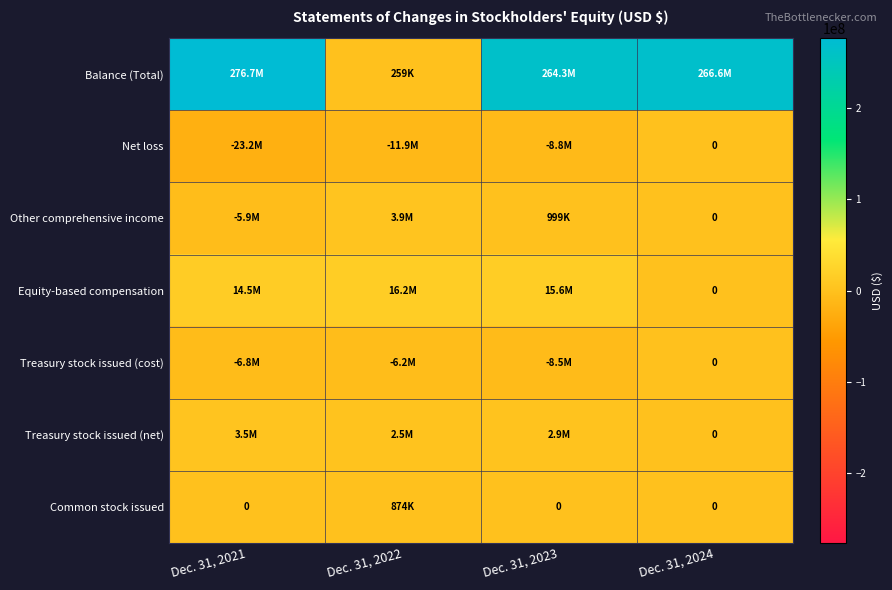

Count the Common stock issued values in the range 0 to 874000.

4